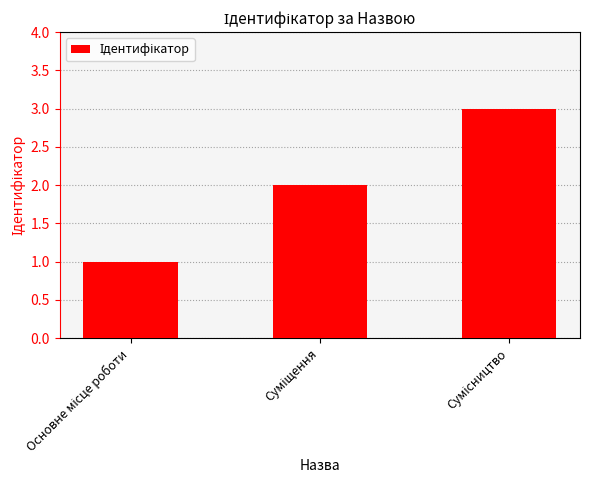

What is the greatest value displayed?

3